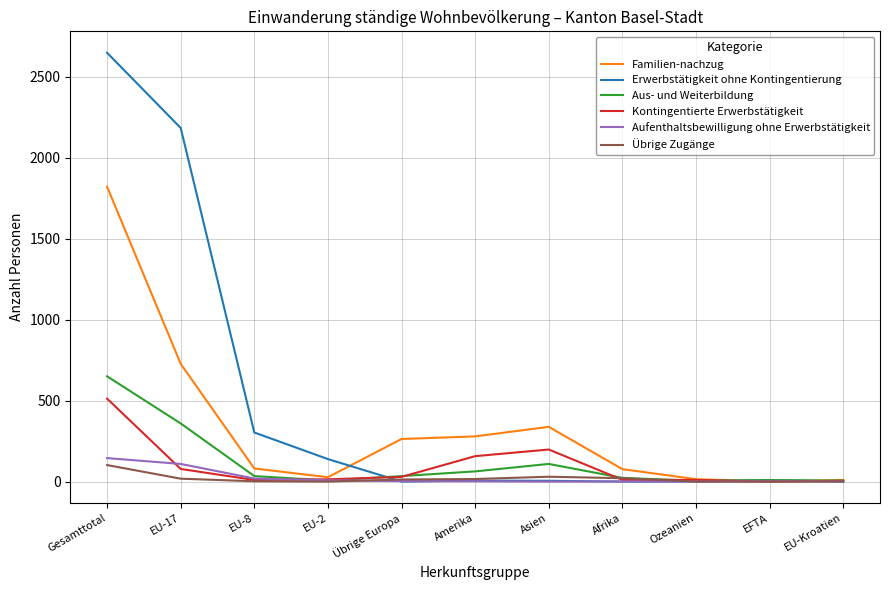

Which series has the largest total across all categories?

Erwerbstätigkeit ohne Kontingentierung